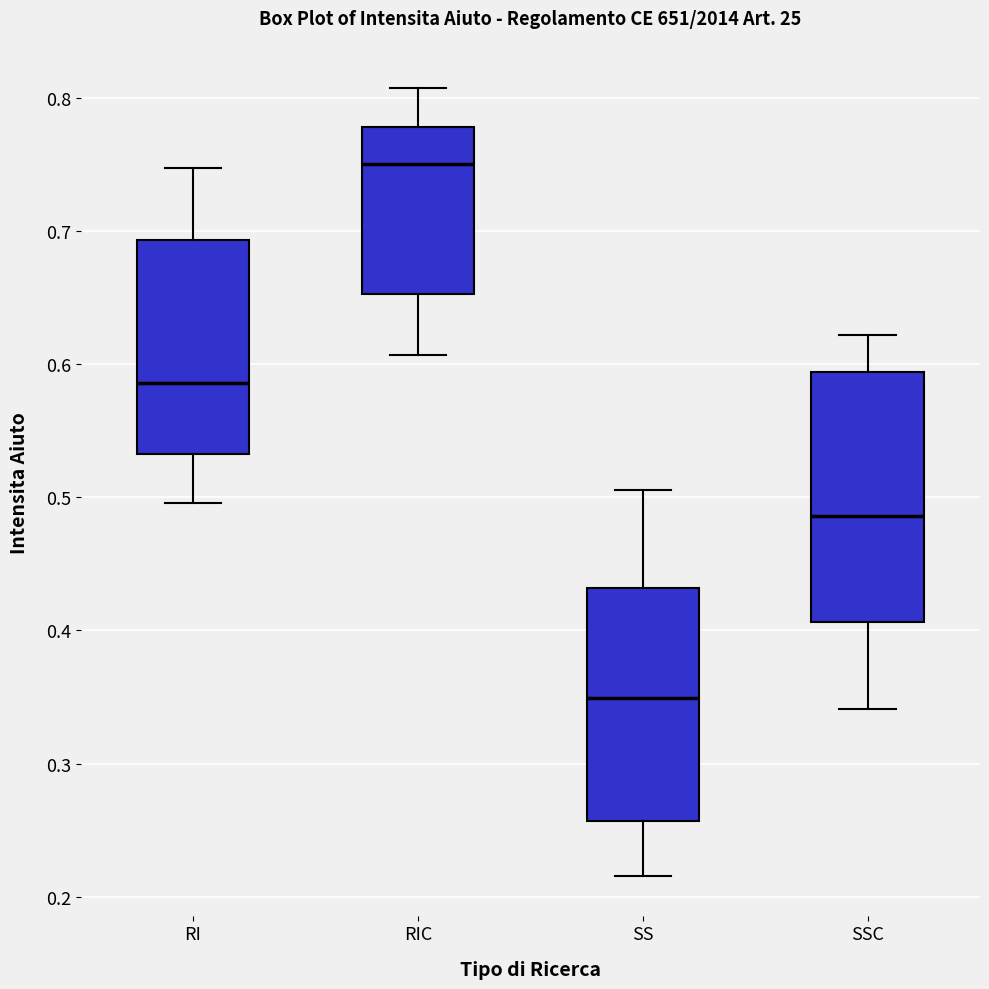

Where does the upper whisker of the box for RIC end on the y-axis? The values are not printed on the chart, so give them approximately, as read against the axis.

0.81